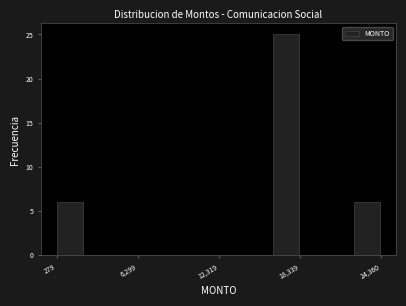

Read against the x-axis, roughly where is the centre of the tallest bar?

17000